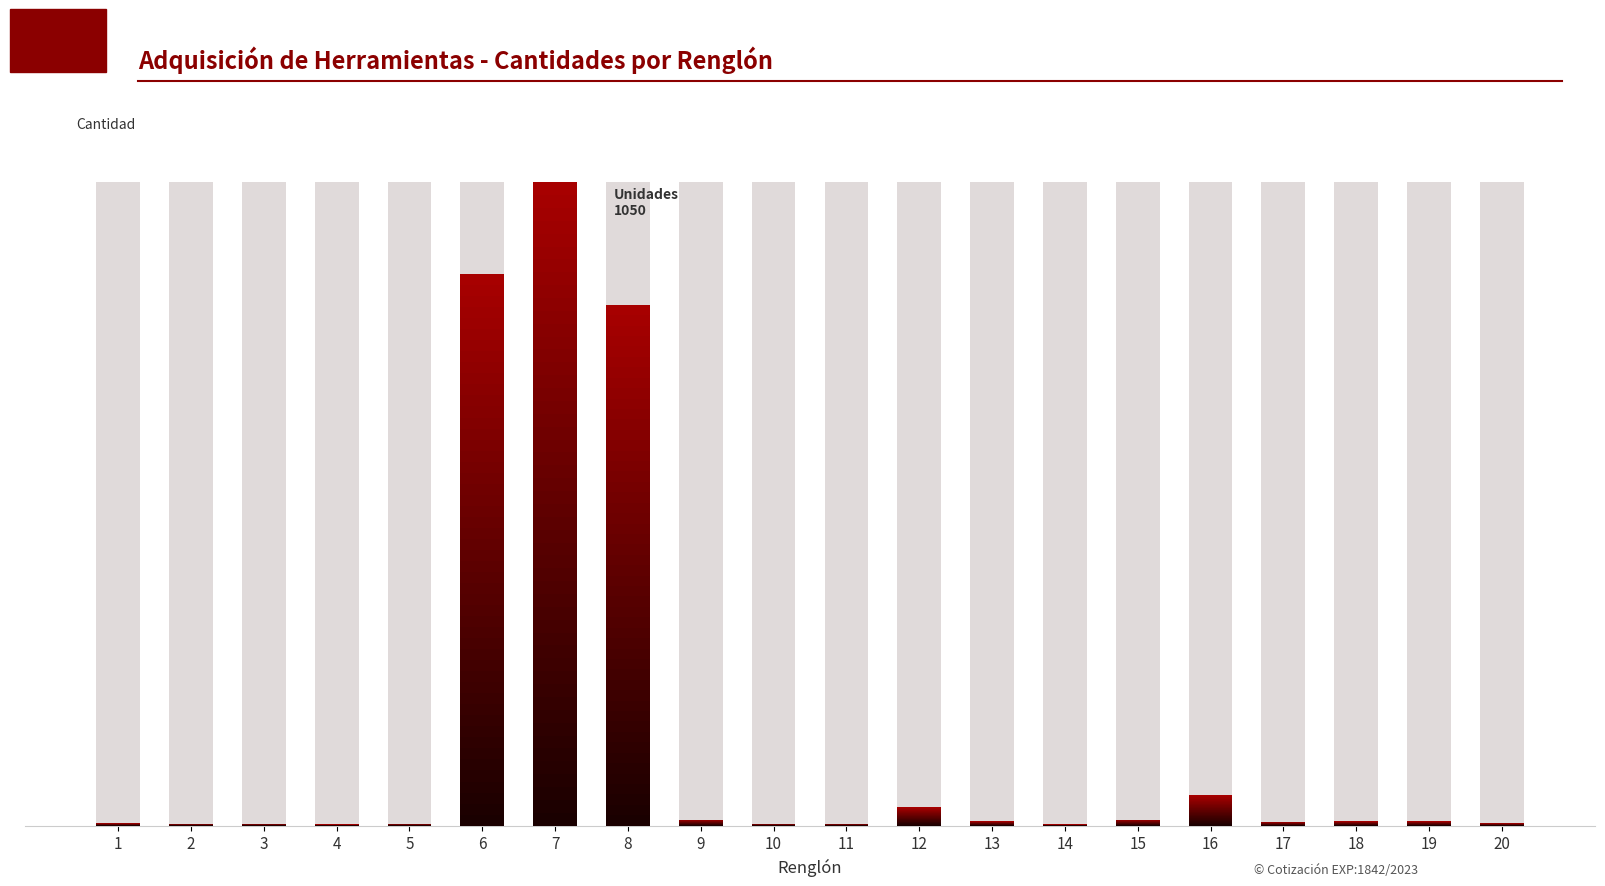

At which category does the chart reach its peak across all series?

7